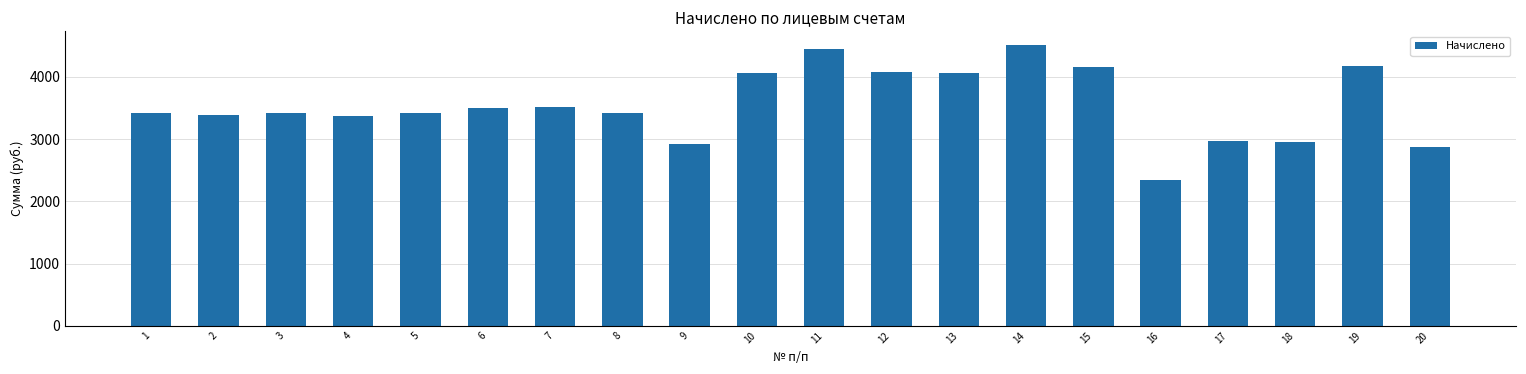

Approximately how many times larger is the value at 14 compared to 20?

1.6